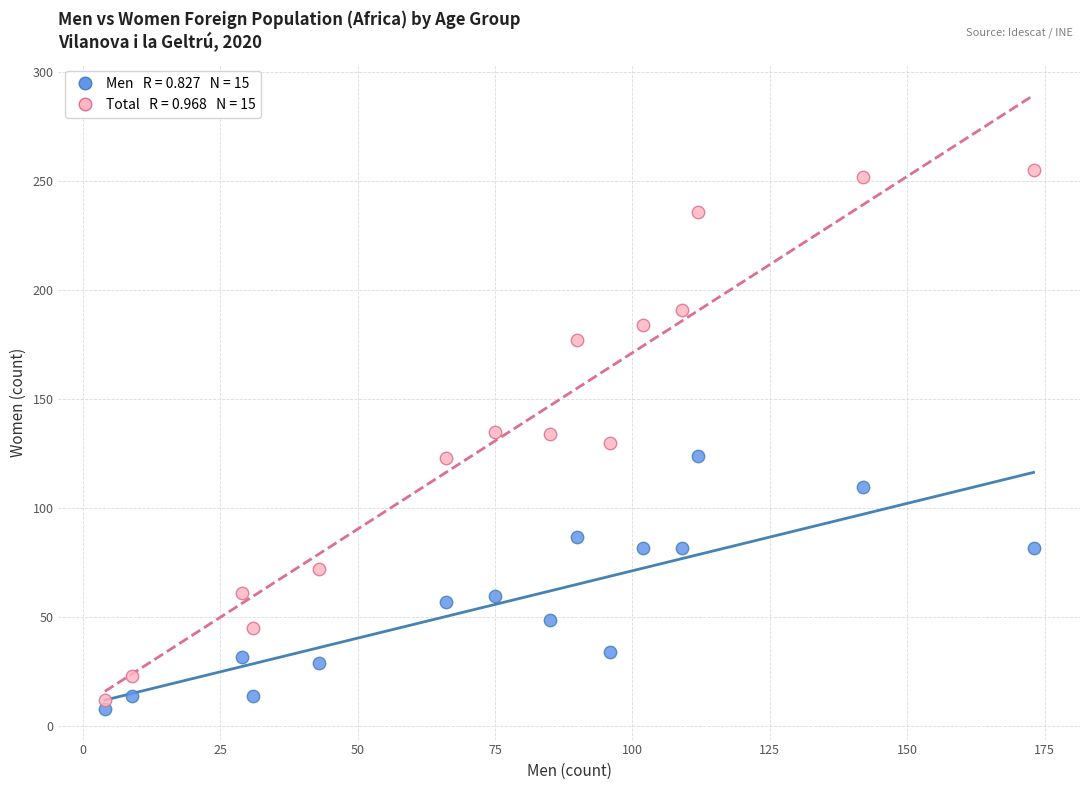

Across all data points, what is the range of Y values (max minus min)?

247